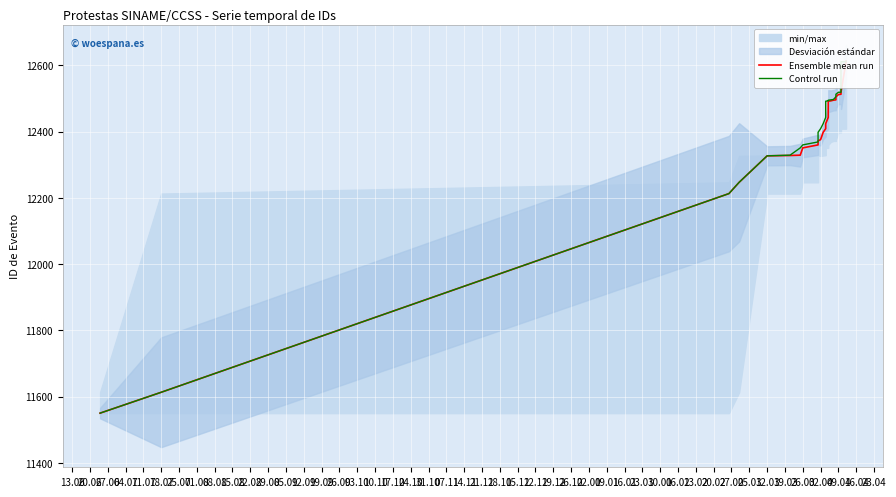

What is the difference between the Ensemble mean run values at 10.10 and 08.08?

133